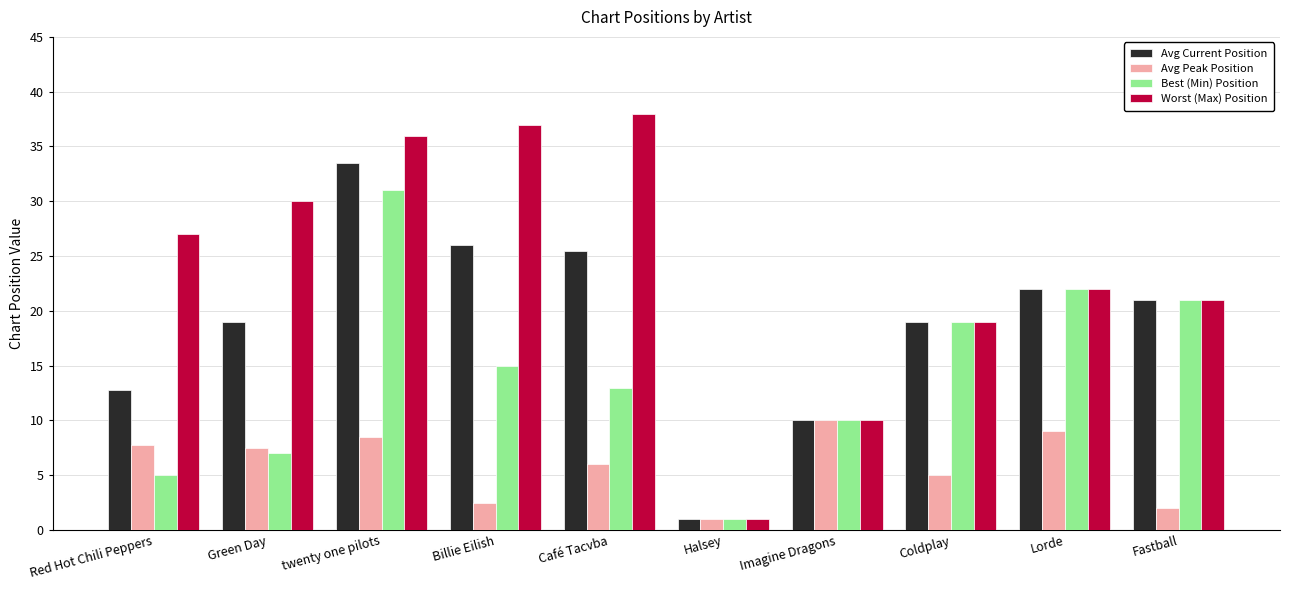

Count the number of data series in this chart.

4